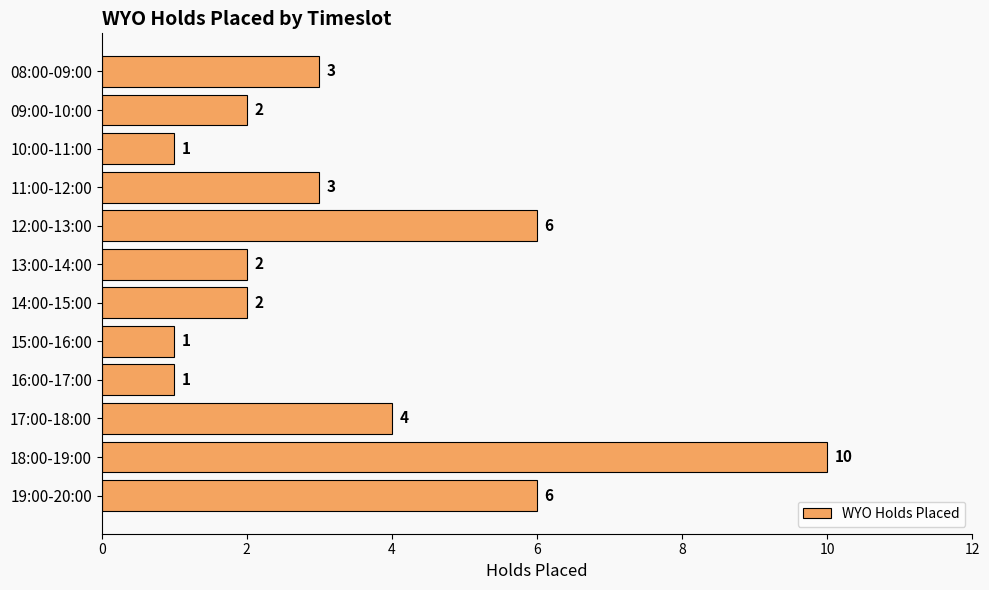

What value does the data have at 12:00-13:00?

6